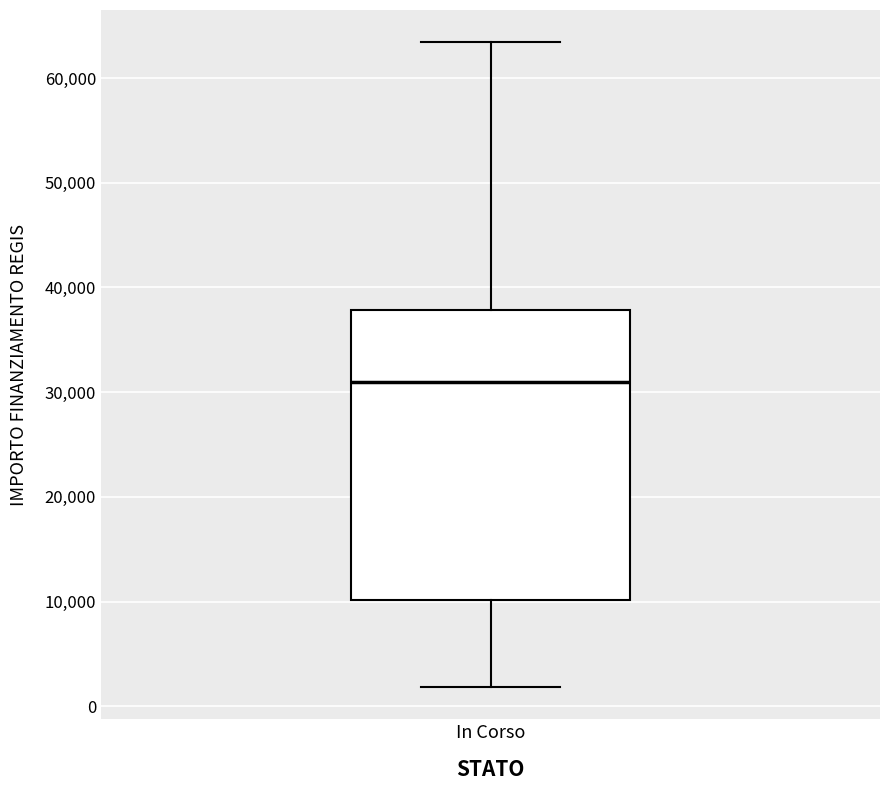

Where does the median line of the box for In Corso sit on the y-axis? The values are not printed on the chart, so give them approximately, as read against the axis.

31000